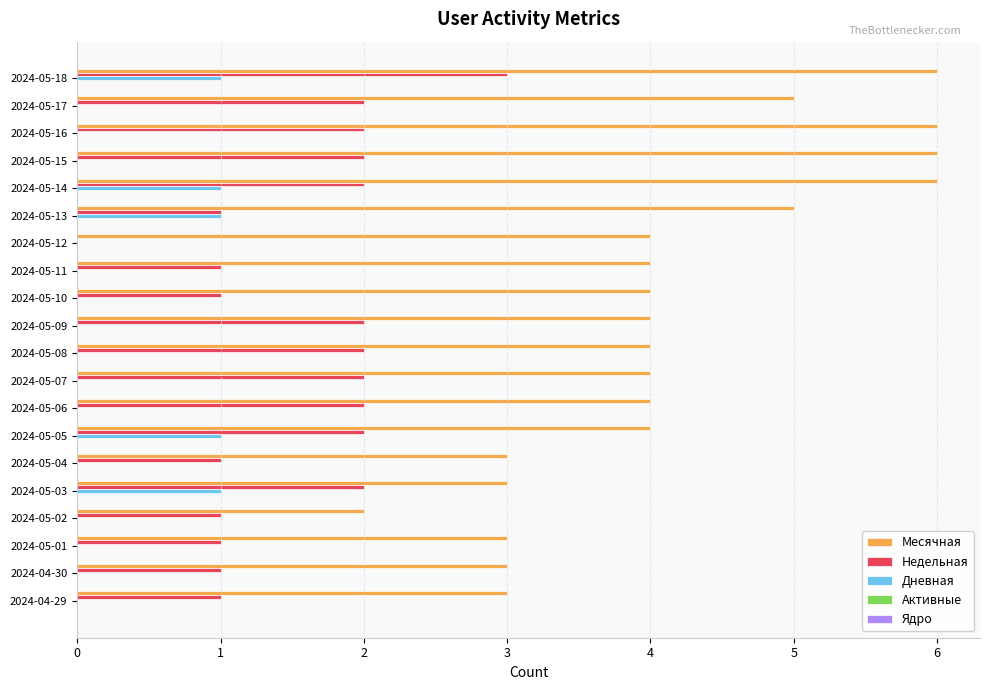

Is the value of Месячная at 2024-05-10 greater than the value of Дневная at 2024-05-06?

Yes